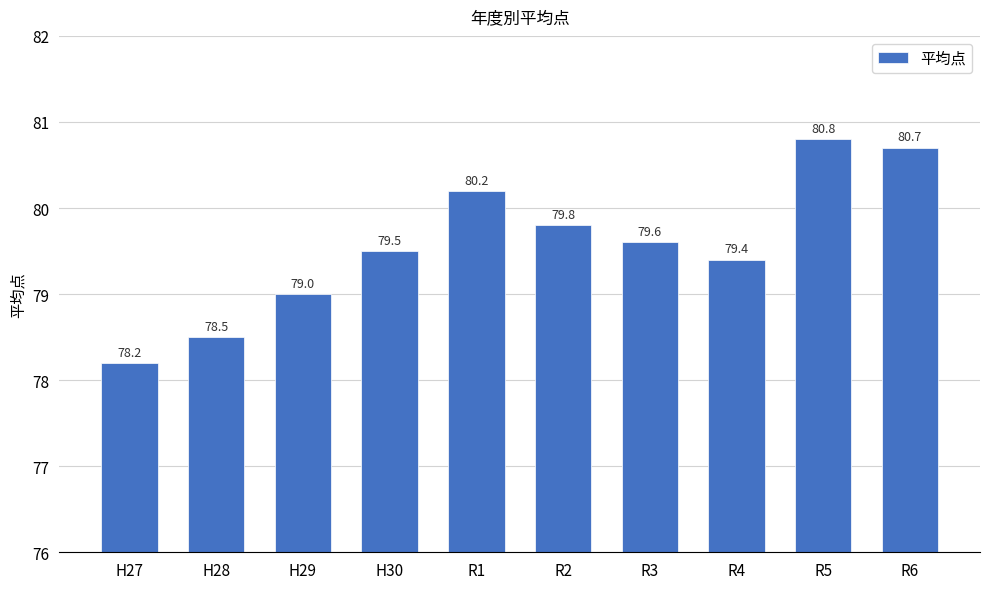

How many series are shown in this chart?

1